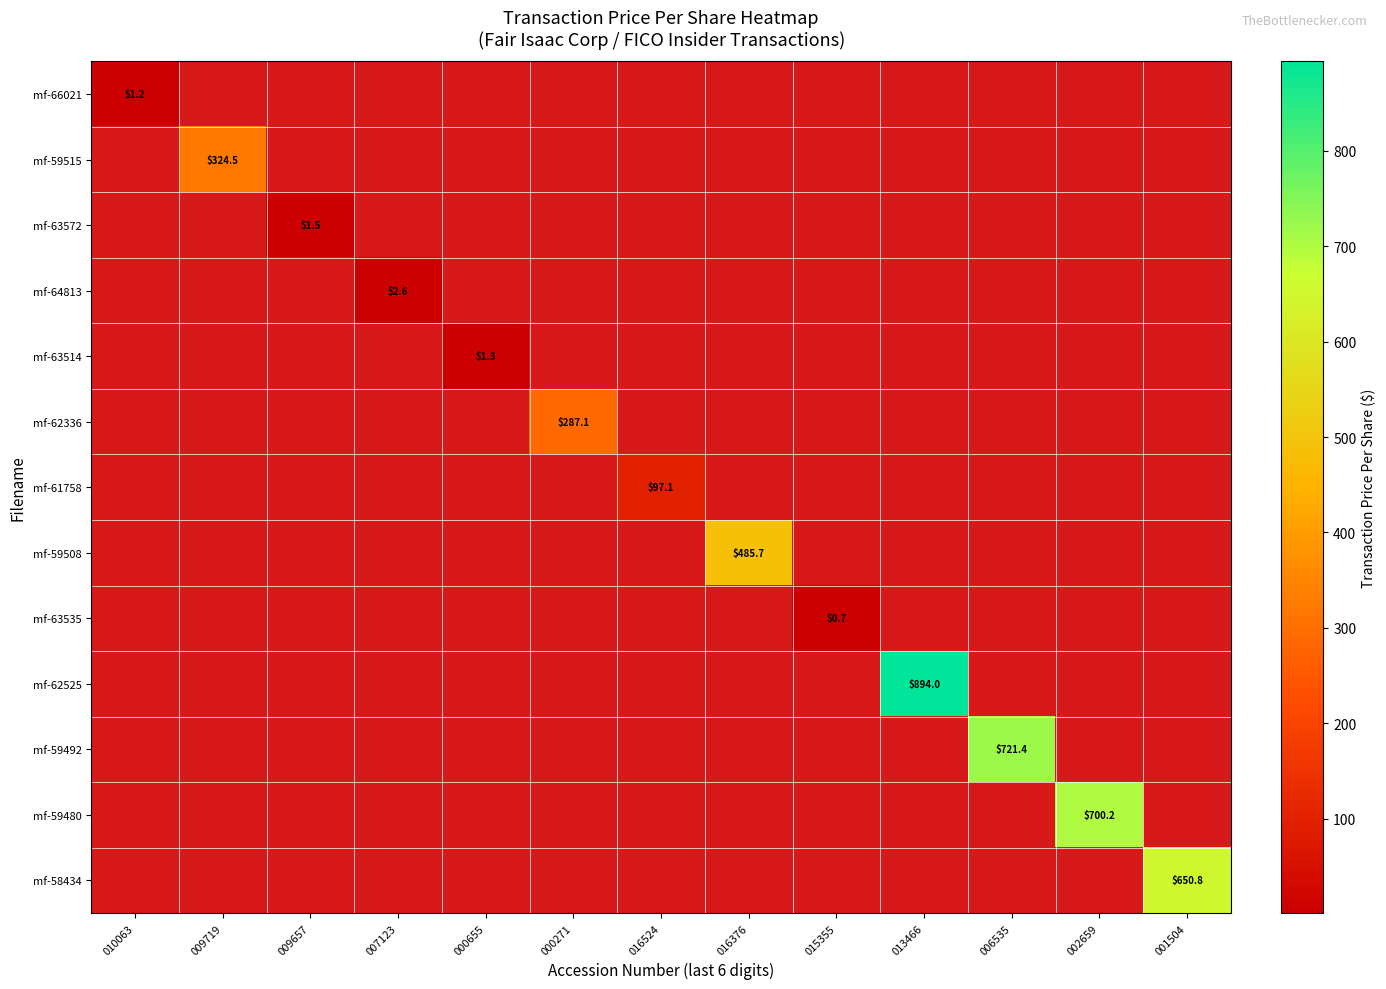

Is the value of mf-63535 at 000655 greater than the value of mf-58434 at 002659?

No